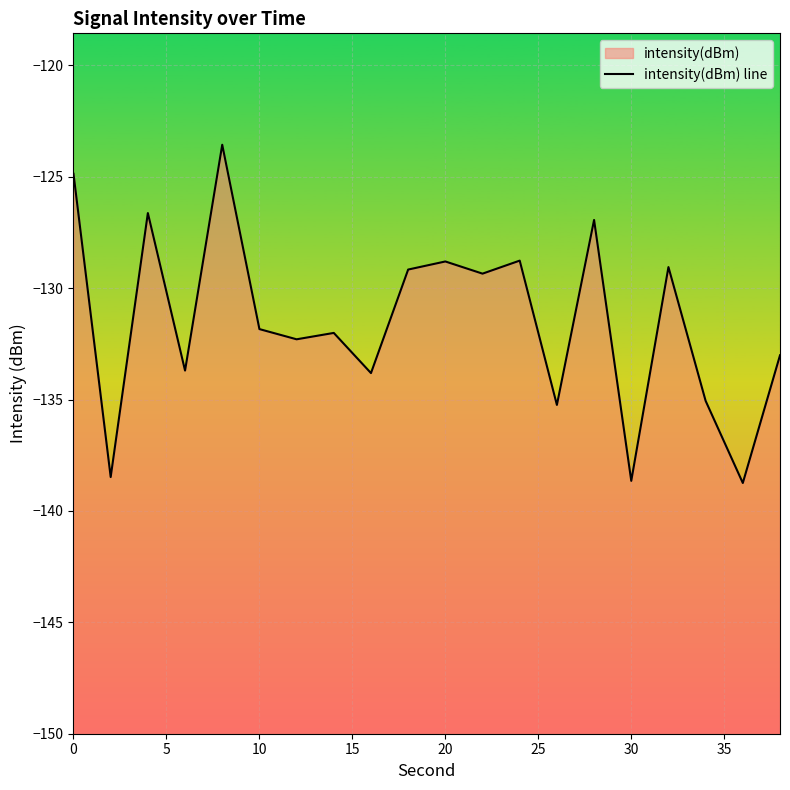

Reading left to right, transcribe all the data shown in this chart.

-124.9	-138.5	-126.6	-133.7	-123.6	-131.8	-132.3	-132.0	-133.8	-129.2	-128.8	-129.3	-128.8	-135.2	-126.9	-138.6	-129.1	-135.1	-138.7	-133.0